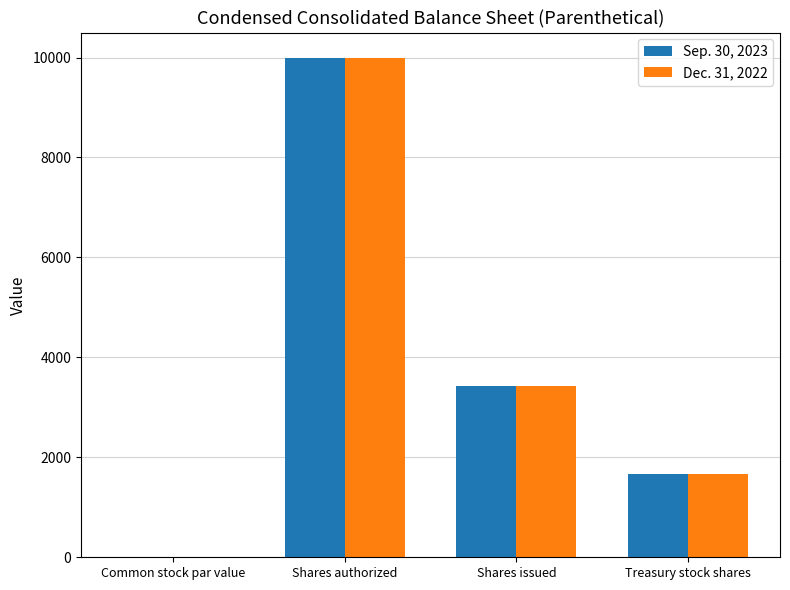

The value of Sep. 30, 2023 at Shares authorized is 3321.4. True or false?

False